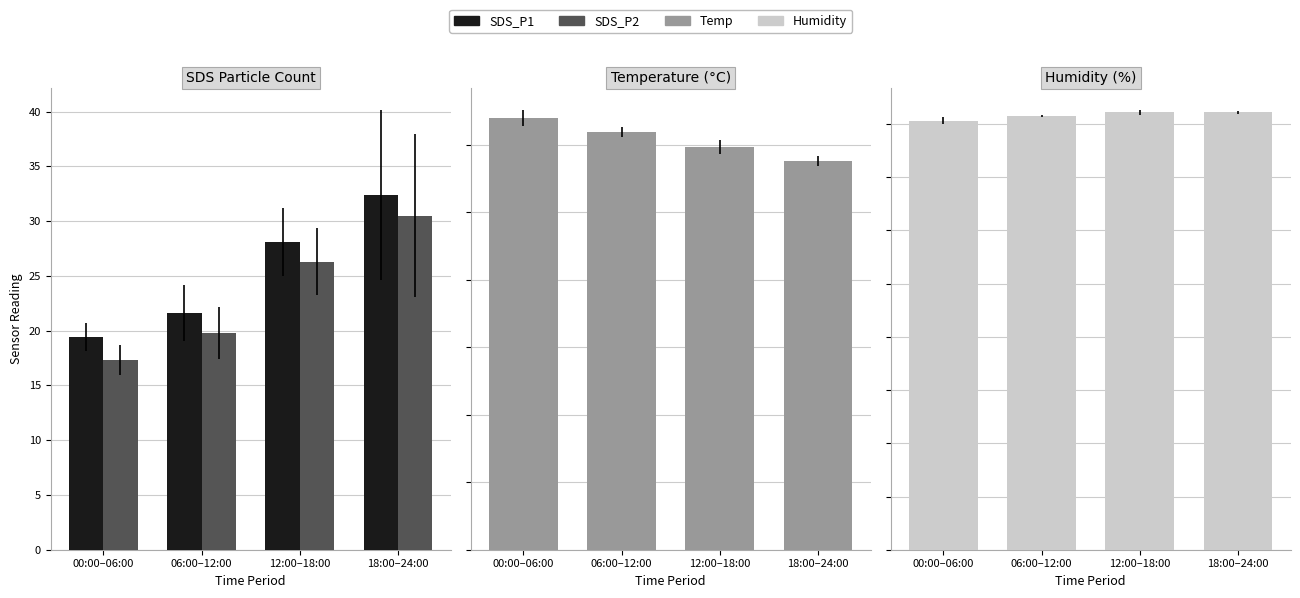

Is it true that SDS_P2 equals 12.2 at 12:00–18:00?

False